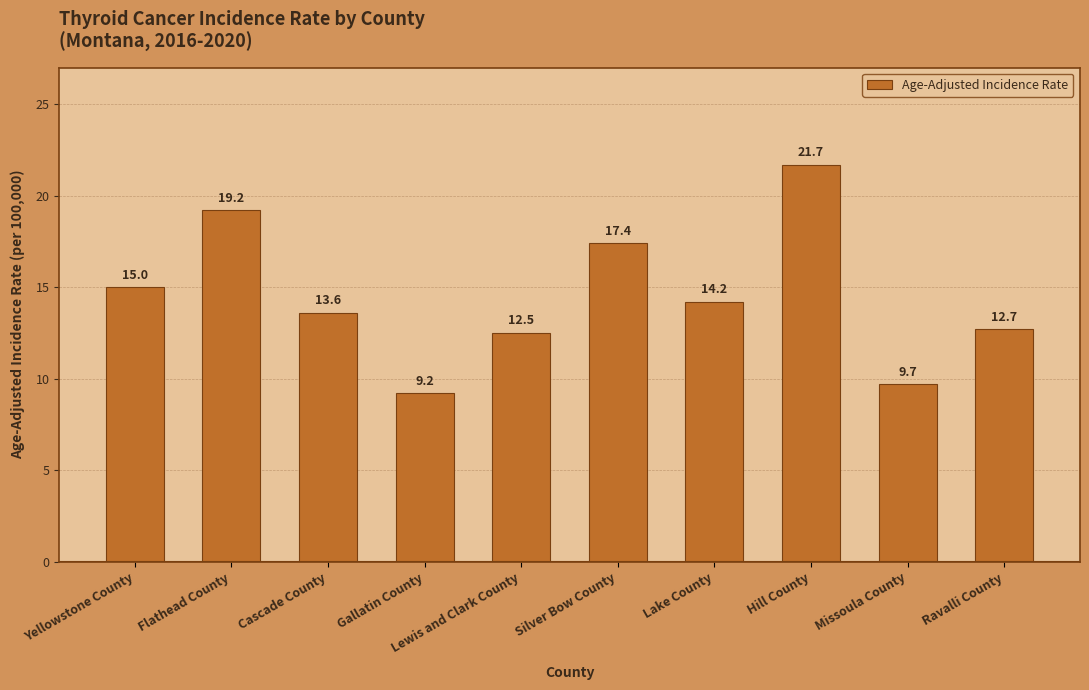

Count the number of categories in the chart.

10